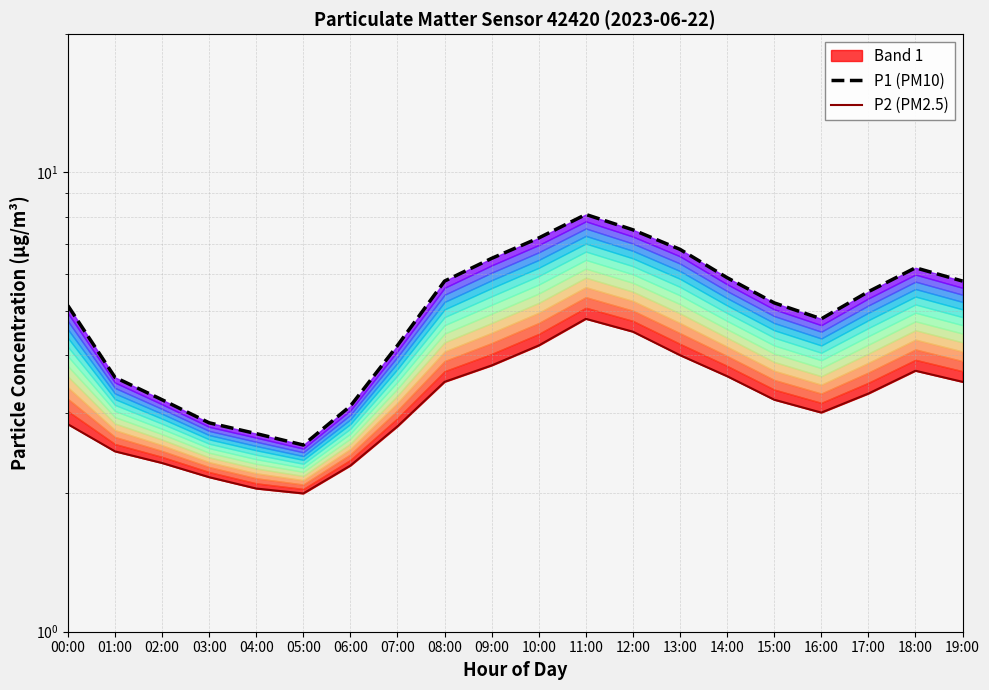

Is the value of P2 (PM2.5) at 15:00 greater than the value of P1 (PM10) at 10:00?

No